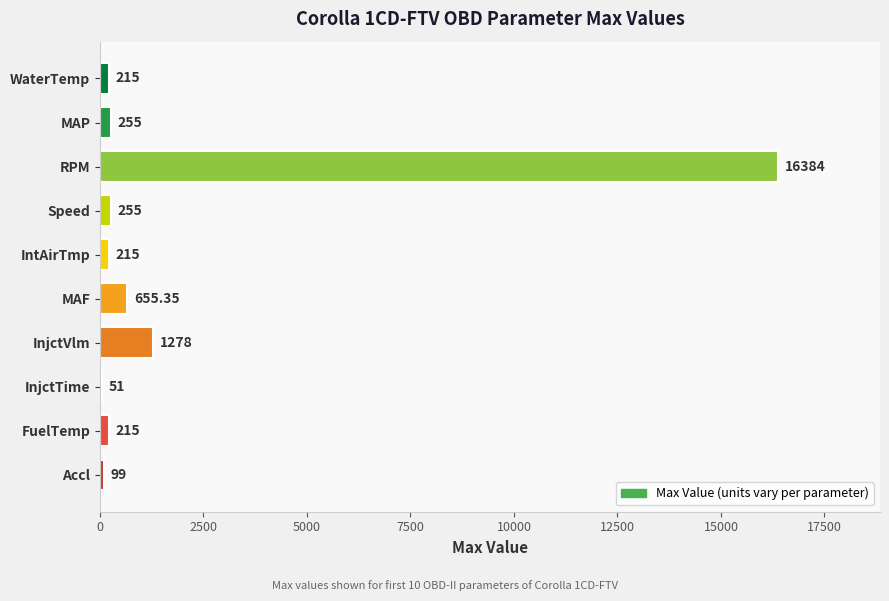

At which label is the value closest to 8217?

InjctVlm